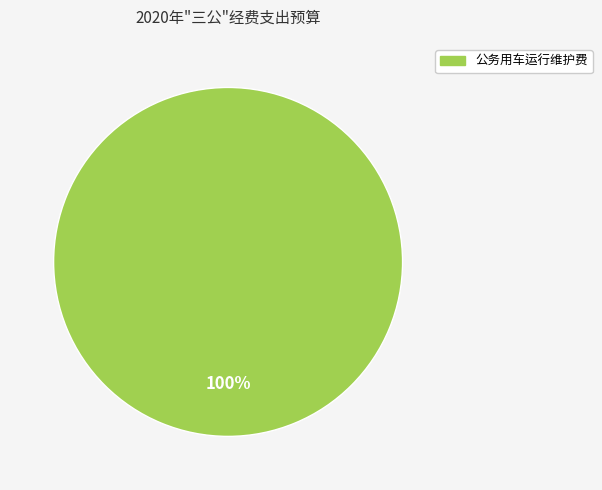

Is there any slice that represents more than half of the pie?

Yes